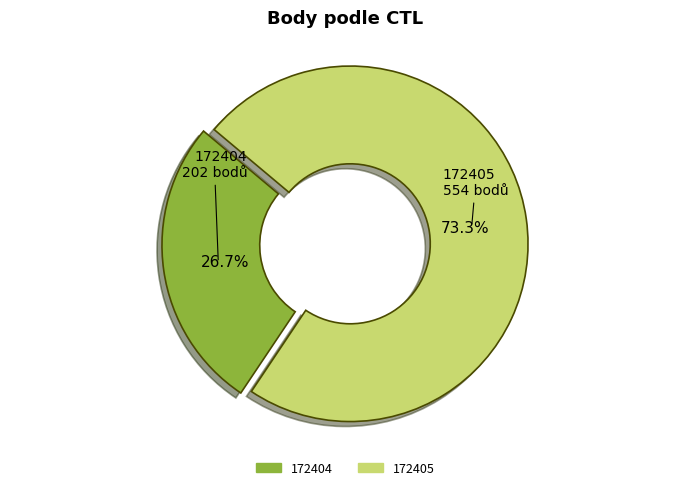

What is the total percentage of 172405 and 172404?

100.0%